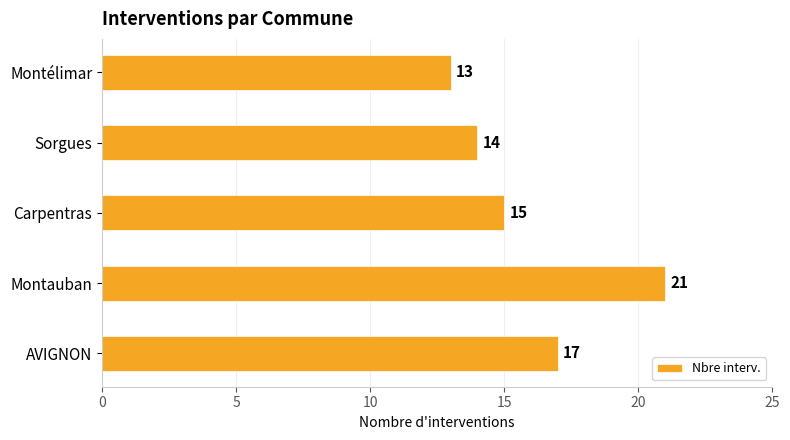

Reading top to bottom, transcribe all the data shown in this chart.

Montélimar=13	Sorgues=14	Carpentras=15	Montauban=21	AVIGNON=17